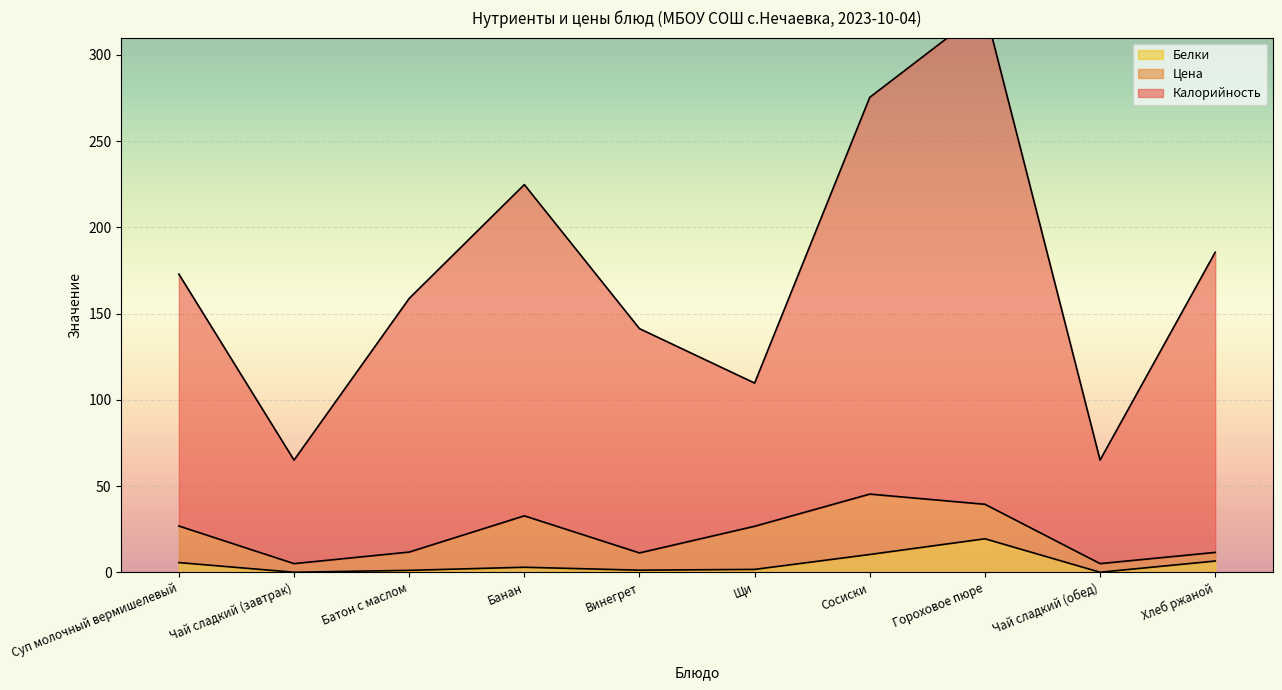

At which category does Белки reach its first local peak?

Банан